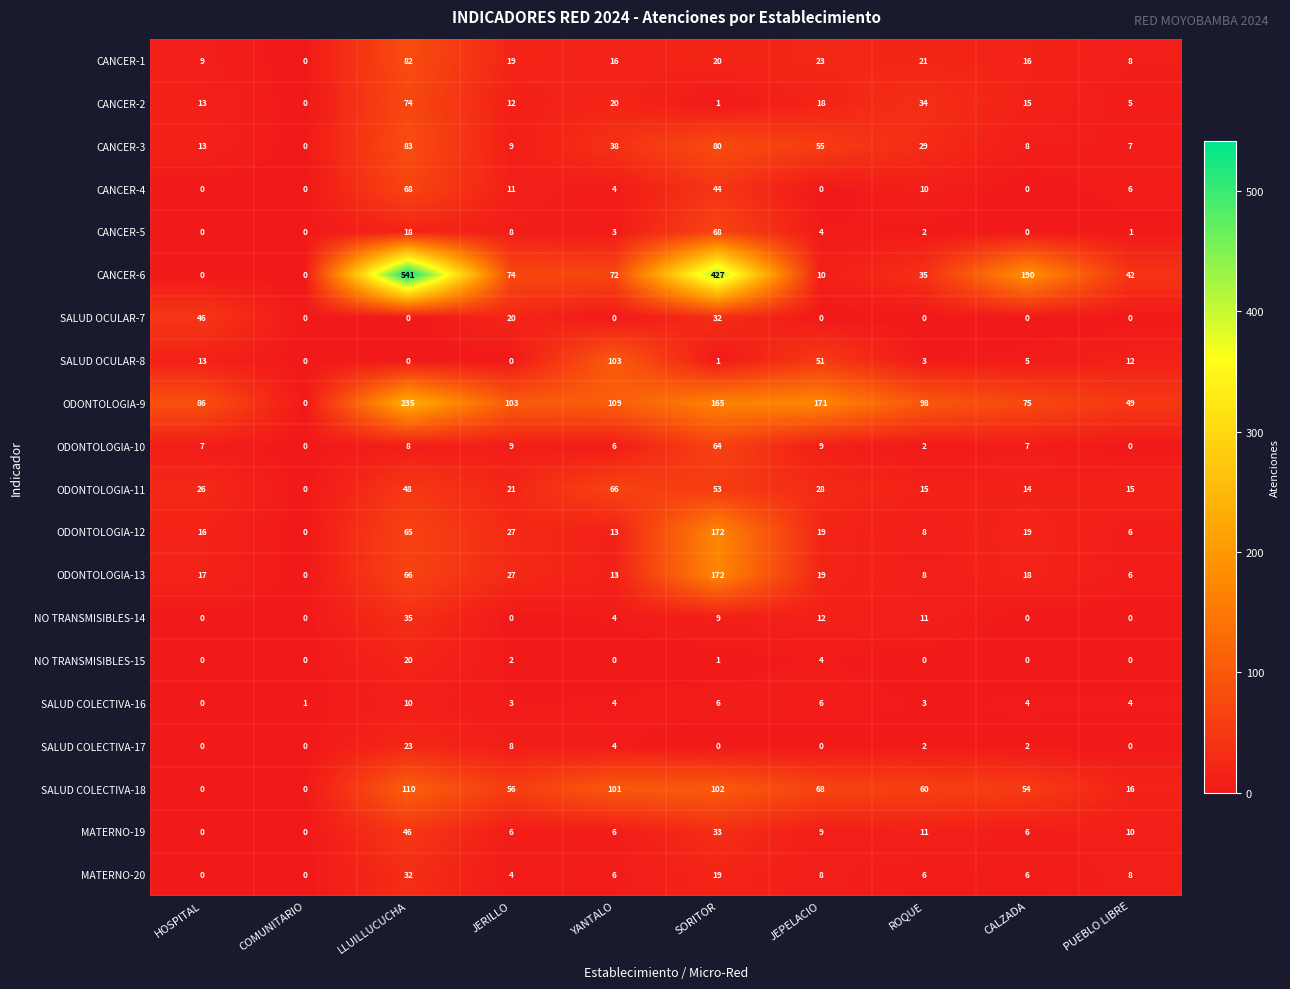

At which category is the sum across all series the highest?

LLUILLUCUCHA